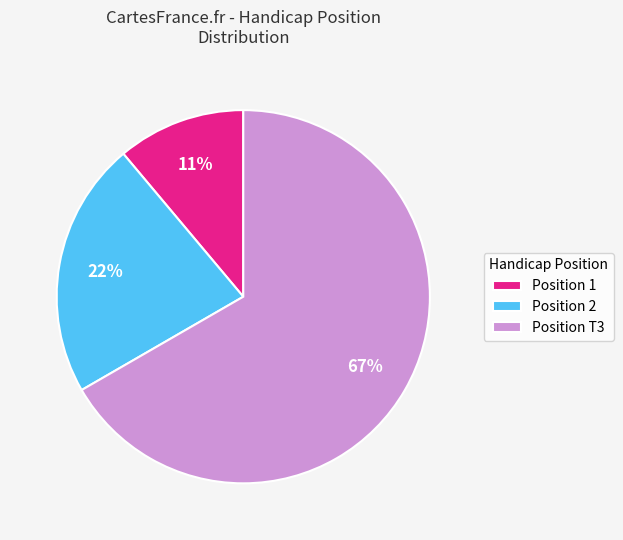

How many segments does this pie chart have?

3